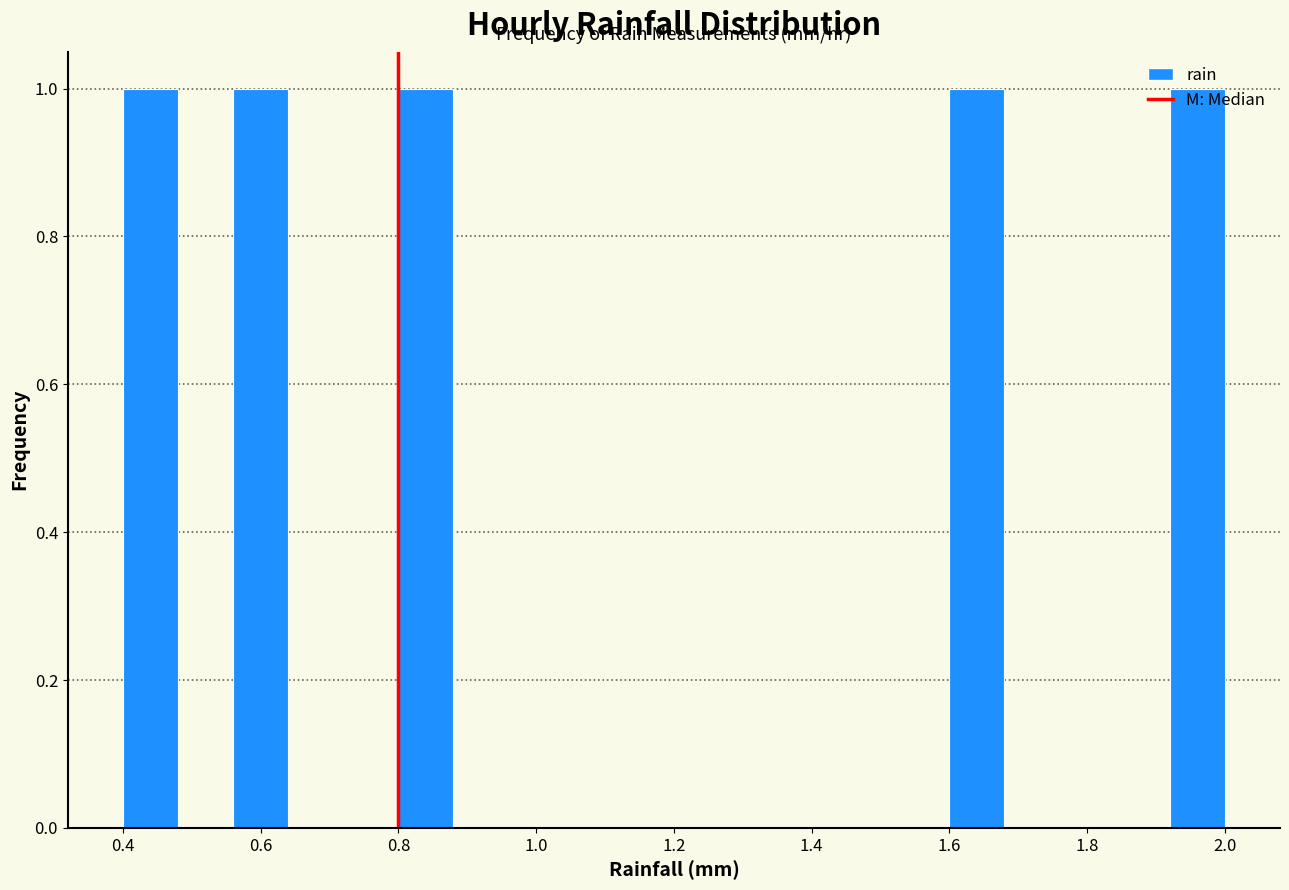

Reading left to right, transcribe this chart: for each bar, give the range it covers on the x-axis and its height. The values are not printed on the chart, so give them approximately, as read against the axis.

0.40 to 0.48: 1
0.48 to 0.56: 0
0.56 to 0.64: 1
0.64 to 0.72: 0
0.72 to 0.80: 0
0.80 to 0.88: 1
0.88 to 0.96: 0
0.96 to 1.04: 0
1.04 to 1.12: 0
1.12 to 1.20: 0
1.20 to 1.28: 0
1.28 to 1.36: 0
1.36 to 1.44: 0
1.44 to 1.52: 0
1.52 to 1.60: 0
1.60 to 1.68: 1
1.68 to 1.76: 0
1.76 to 1.84: 0
1.84 to 1.92: 0
1.92 to 2.00: 1